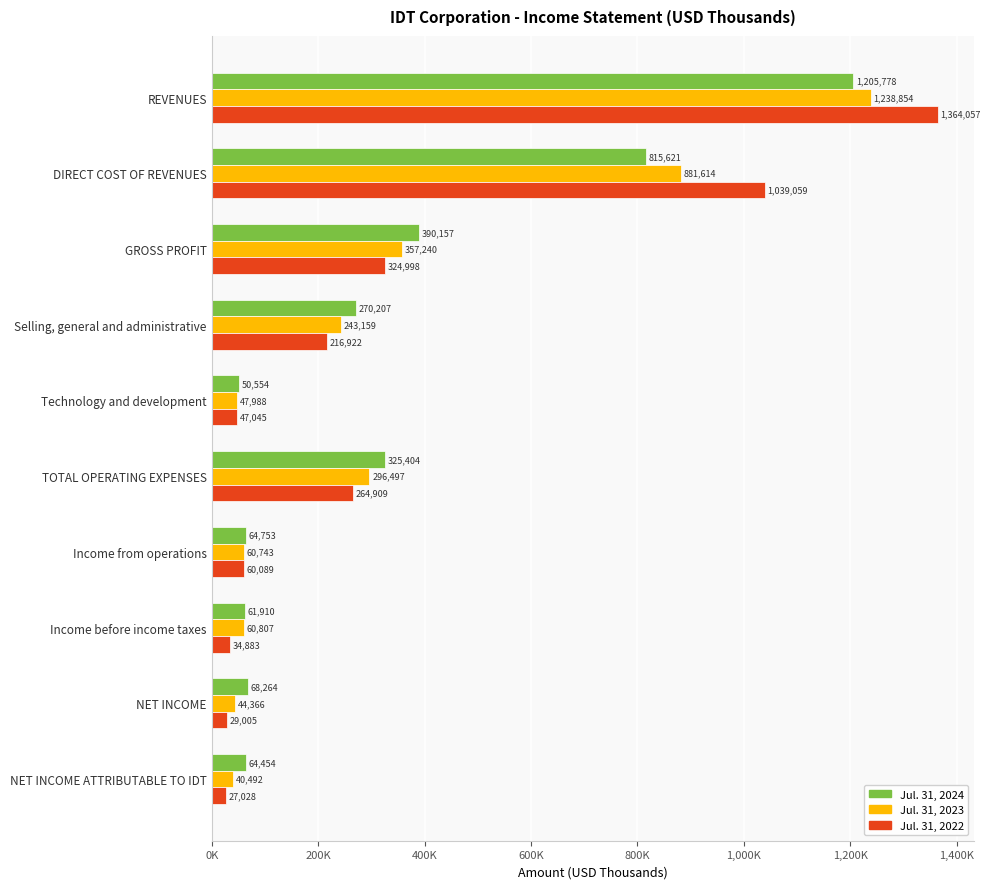

Where is Jul. 31, 2022 nearest to the value 695542?

DIRECT COST OF REVENUES